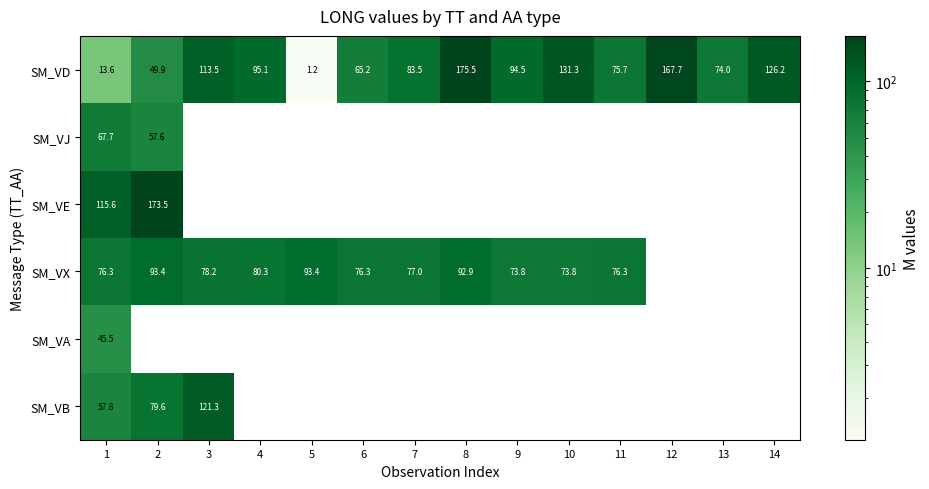

Count the number of categories in the chart.

14